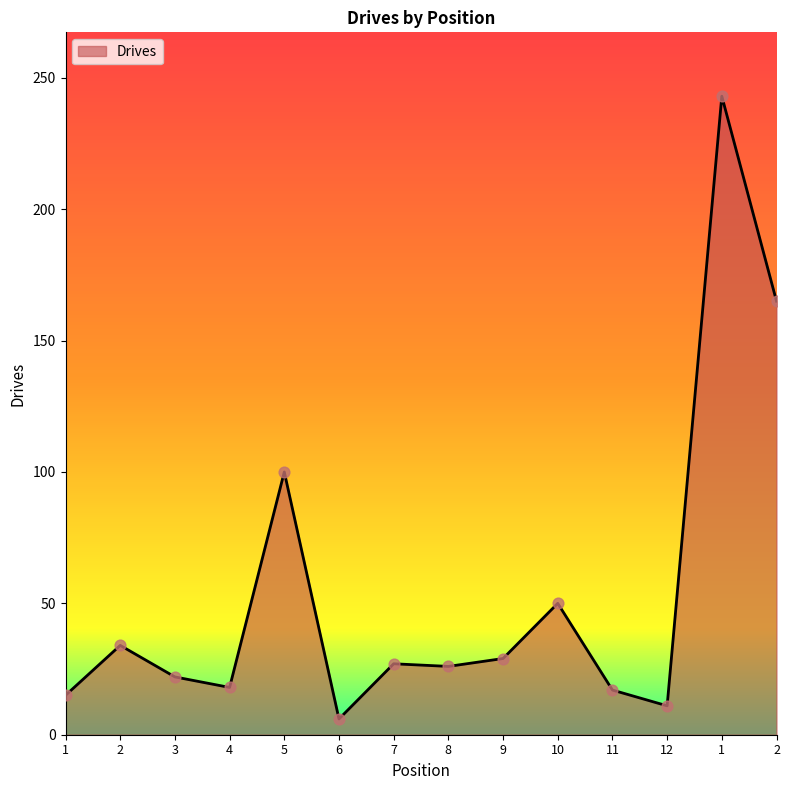

What is the change in value from 3 to 2?

+143